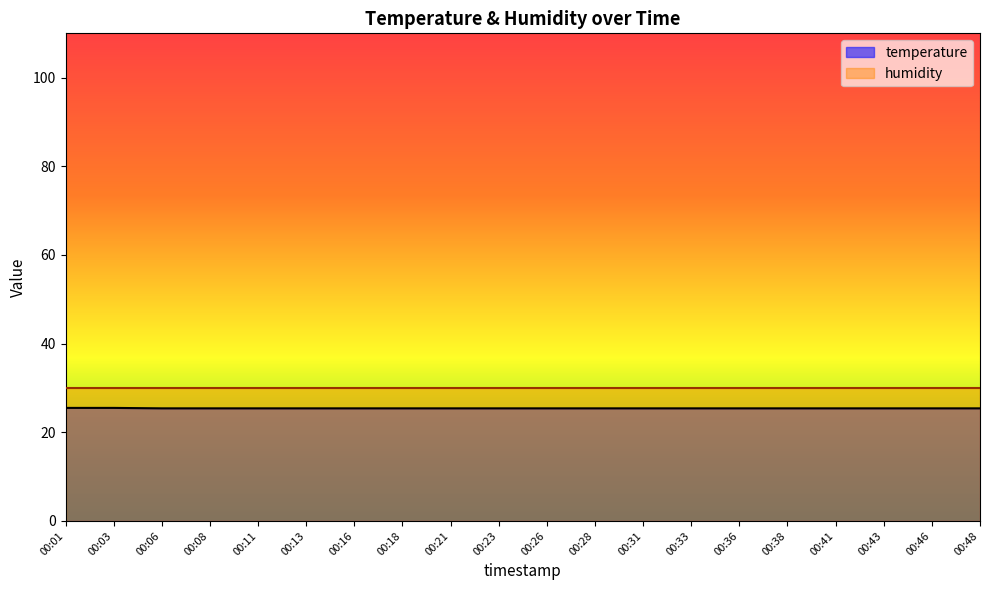

Which label corresponds to the largest value in the chart?

00:01